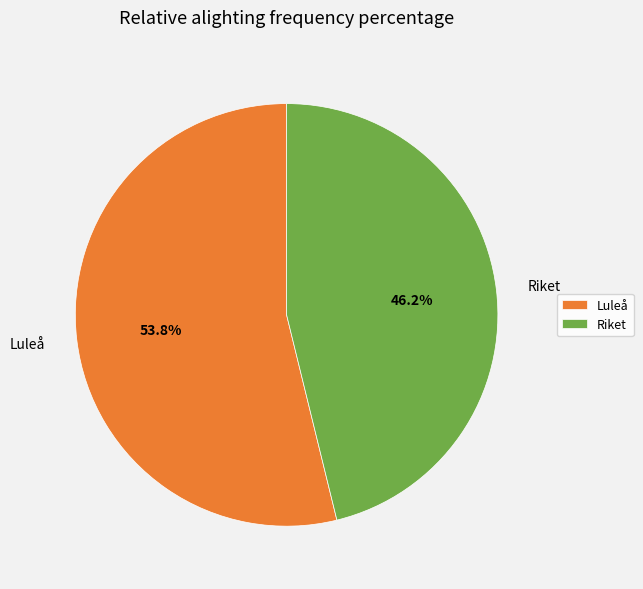

Which slice represents more than half of the pie?

Luleå